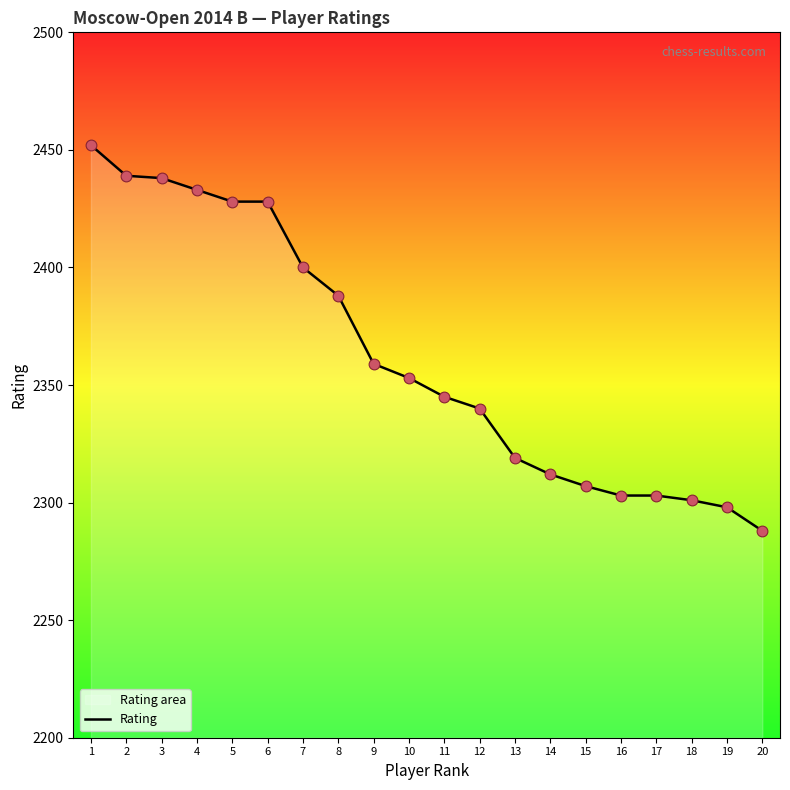

Approximately how many times larger is the value at 18 compared to 11?

1.0